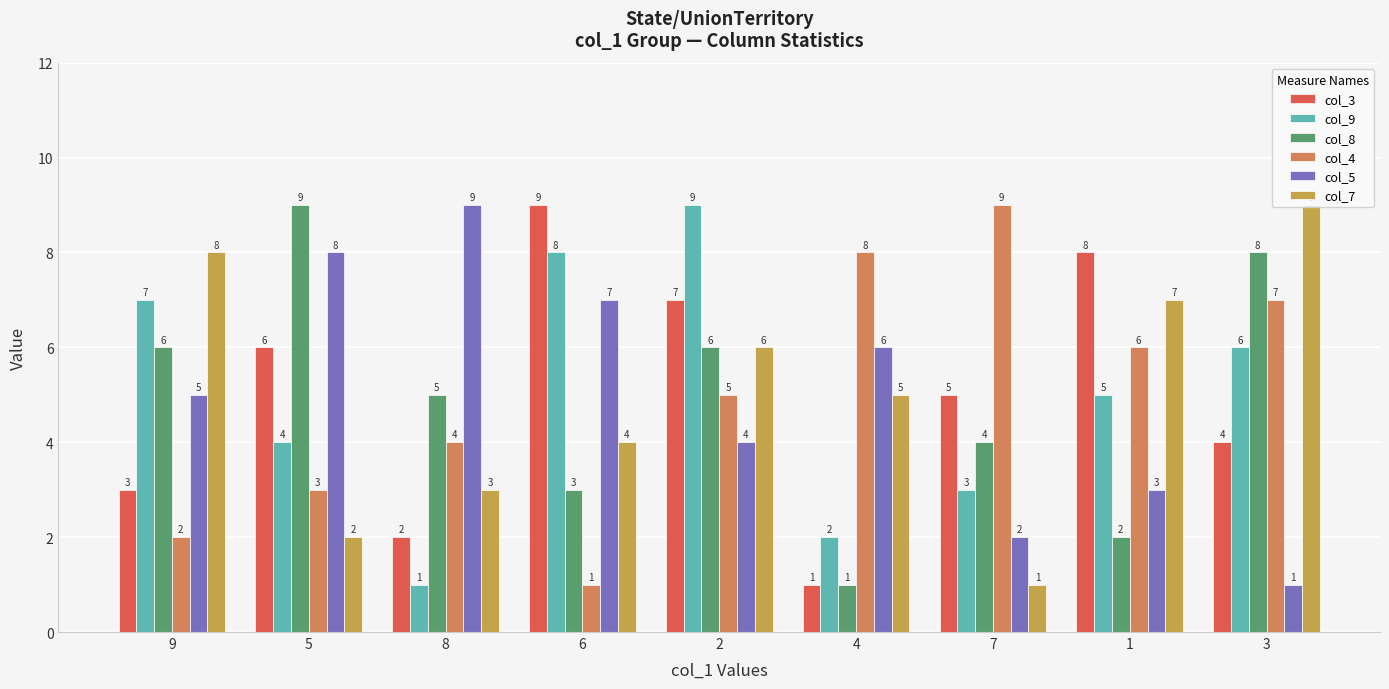

What is the highest value of the col_7 series?

9